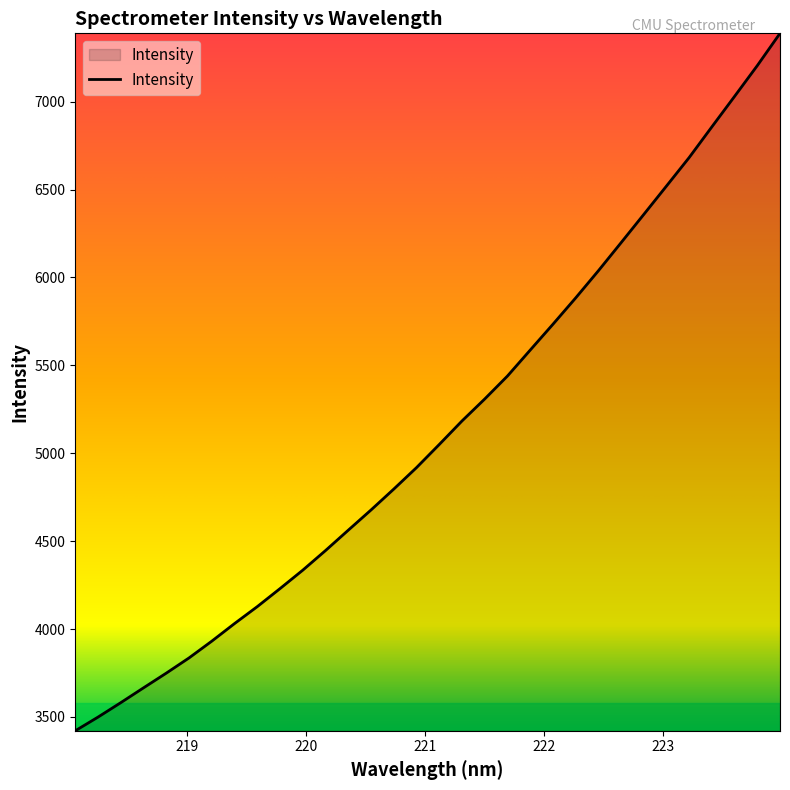

What is the greatest value displayed?

7388.7